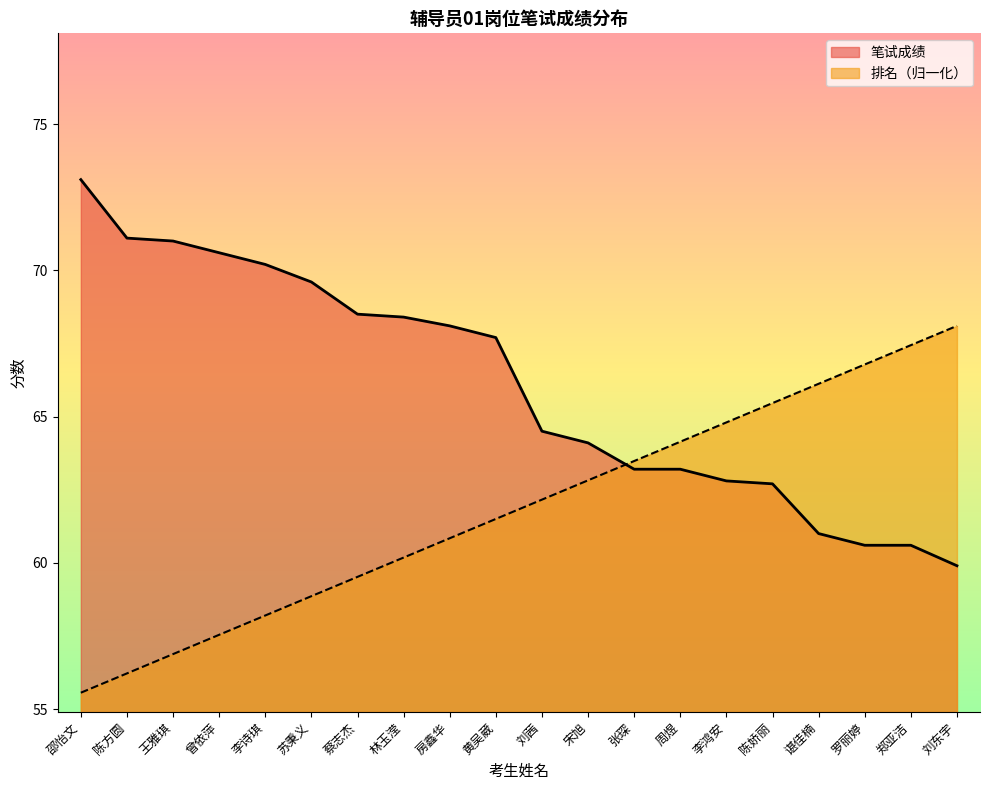

Between which two adjacent categories do 笔试成绩 and 笔试卷面分 first intersect?

宋旭 and 张琛